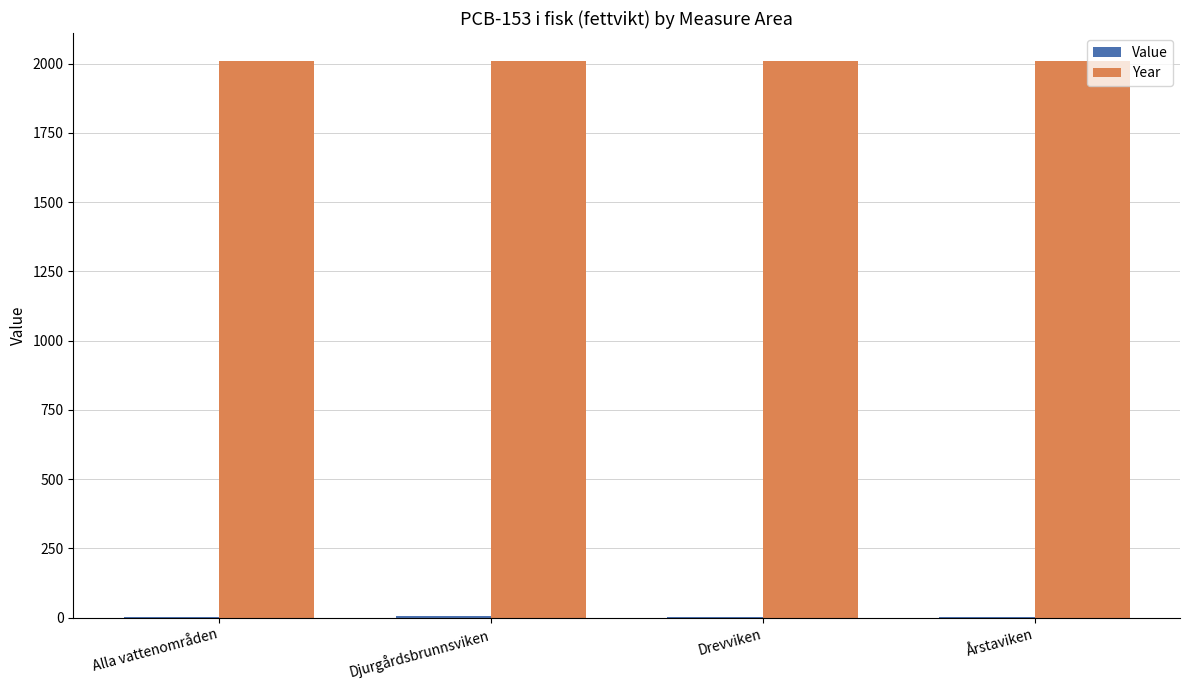

Is it true that Year equals 2010.0 at Alla vattenområden?

True